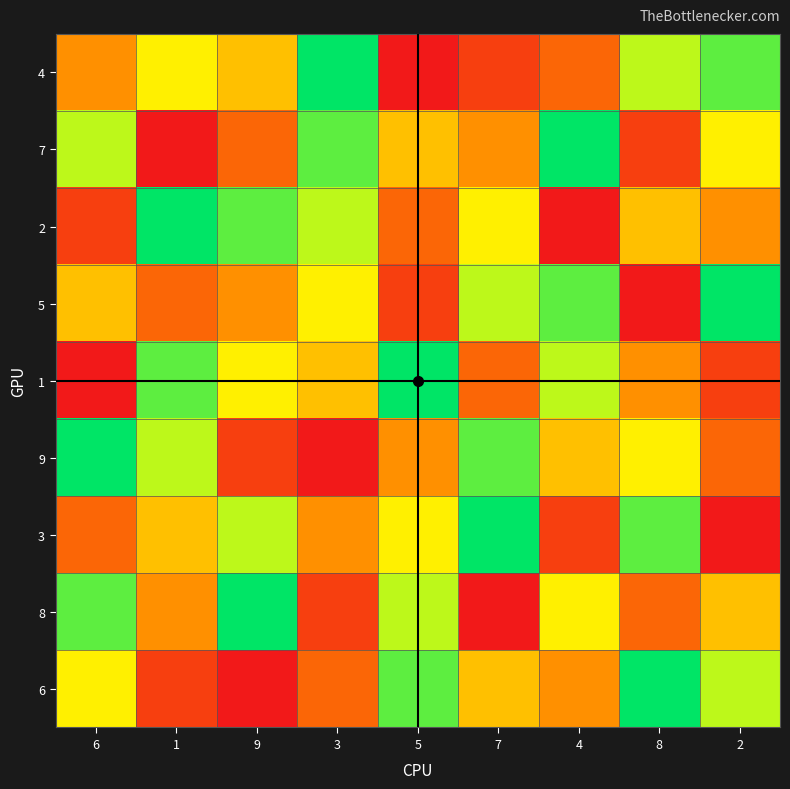

Reading left to right, what are all the values shown in this chart?

4: 6=4	1=6	9=5	3=9	5=1	7=2	4=3	8=7	2=8
7: 6=7	1=1	9=3	3=8	5=5	7=4	4=9	8=2	2=6
2: 6=2	1=9	9=8	3=7	5=3	7=6	4=1	8=5	2=4
5: 6=5	1=3	9=4	3=6	5=2	7=7	4=8	8=1	2=9
1: 6=1	1=8	9=6	3=5	5=9	7=3	4=7	8=4	2=2
9: 6=9	1=7	9=2	3=1	5=4	7=8	4=5	8=6	2=3
3: 6=3	1=5	9=7	3=4	5=6	7=9	4=2	8=8	2=1
8: 6=8	1=4	9=9	3=2	5=7	7=1	4=6	8=3	2=5
6: 6=6	1=2	9=1	3=3	5=8	7=5	4=4	8=9	2=7